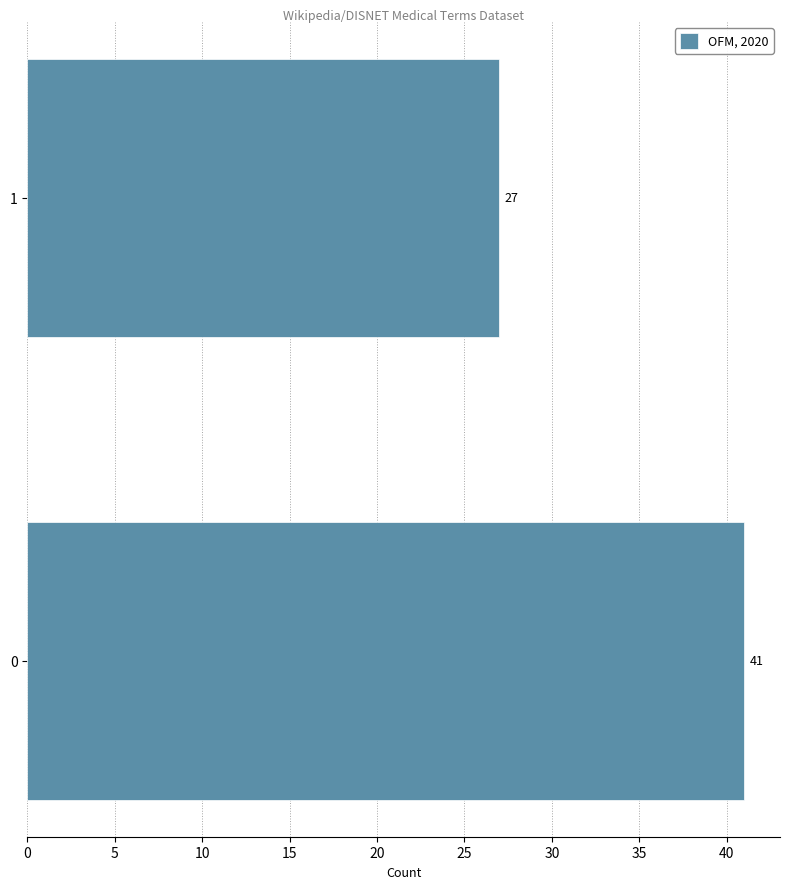

Reading bottom to top, list all the values displayed in this chart.

0=41	1=27